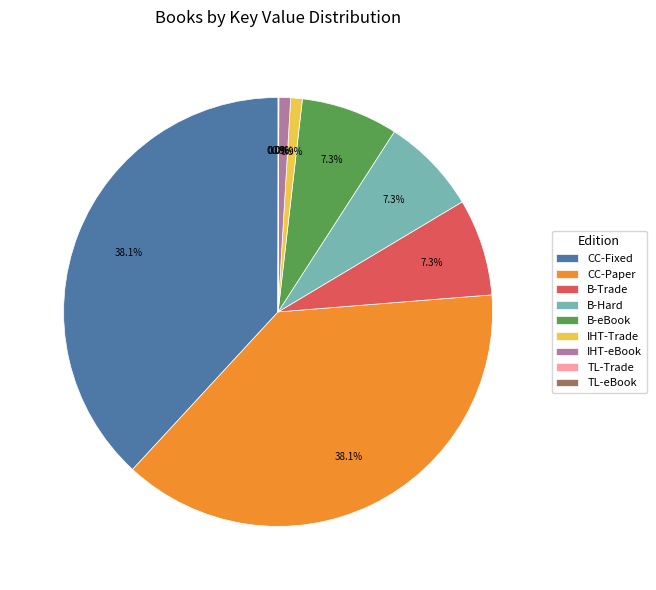

What percentage do IHT-eBook and B-Hard together represent?

8.2%